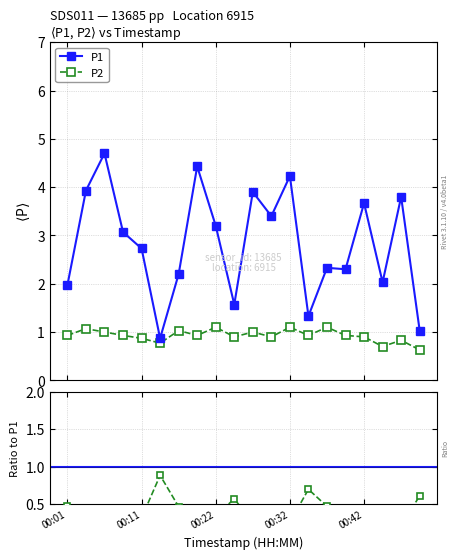

True or false: P1 has more than 1 interior local peaks.

True